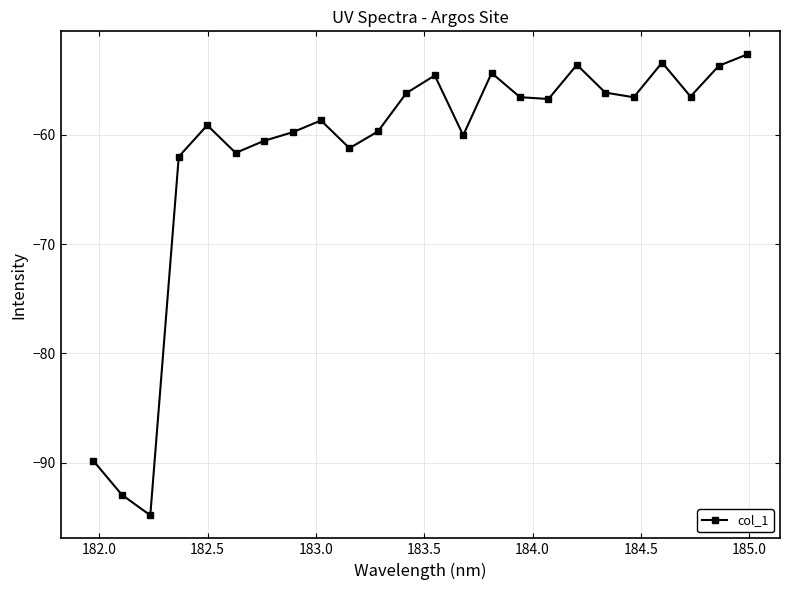

What is the difference between the maximum and minimum values?

42.2